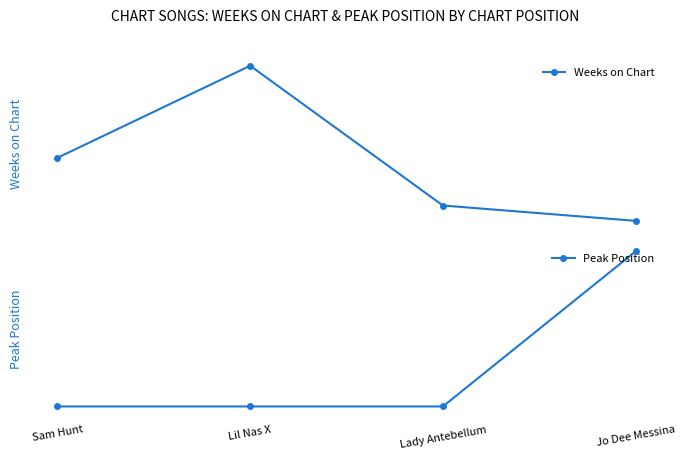

Rank the series at Lady Antebellum from lowest to highest value.

Peak Position, Weeks on Chart